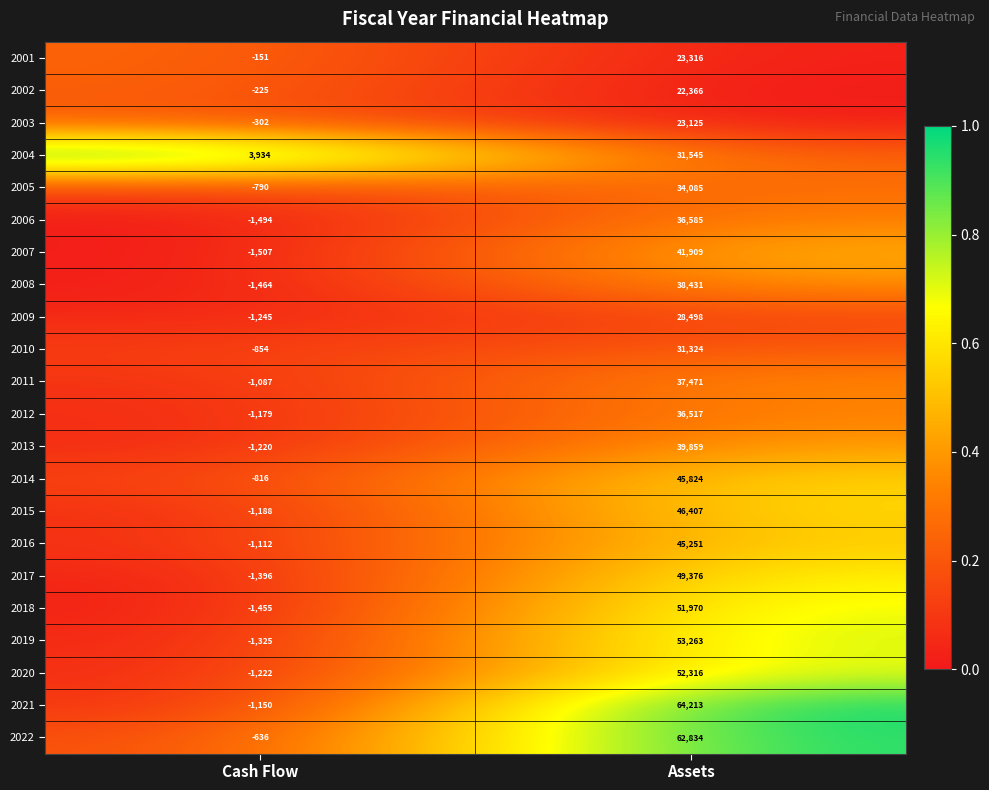

What is the difference between the maximum and minimum values in the 2011 series?

38558